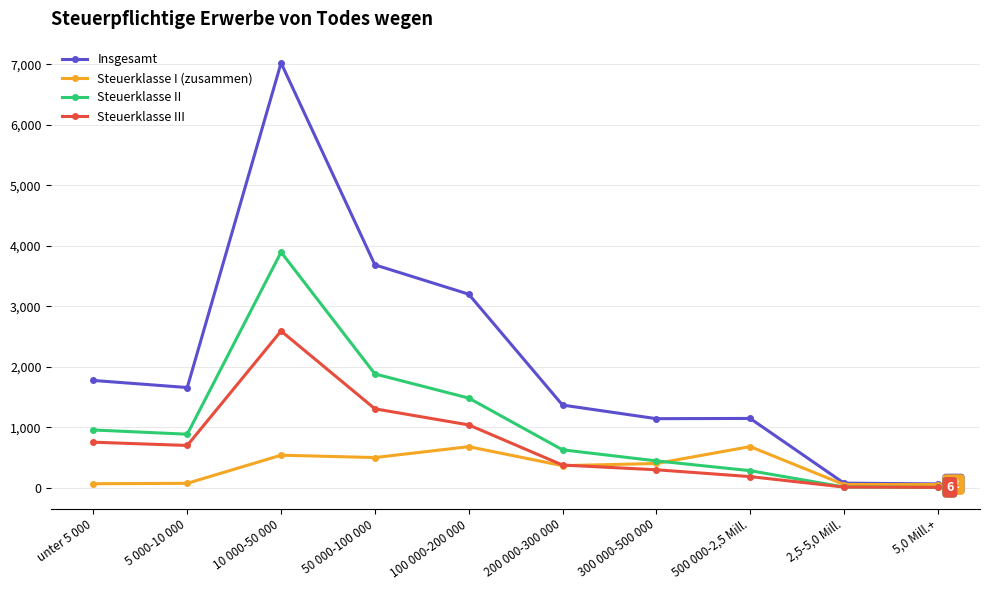

What is the label of the 3rd point from the left?

10 000-50 000